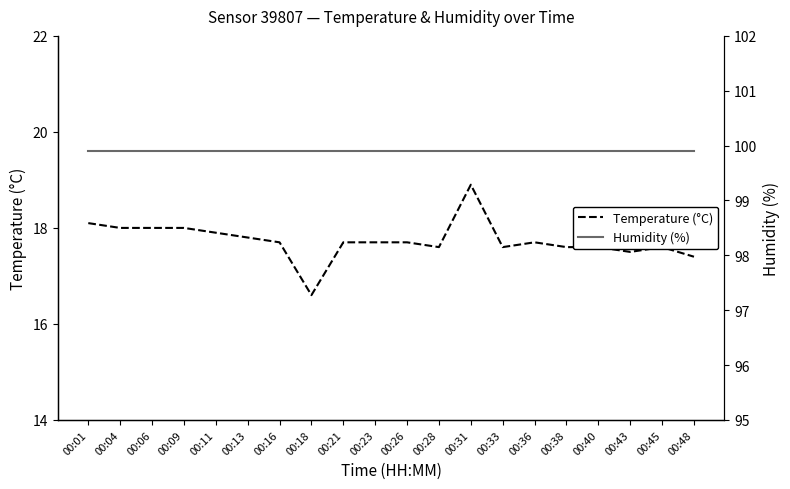

True or false: Humidity (%) and Temperature (°C) cross at least once.

False